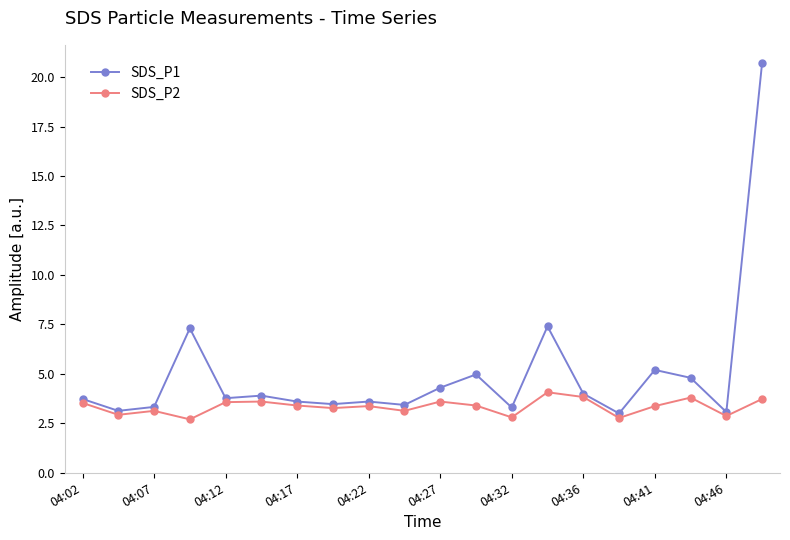

Rank the series by their maximum value, from lowest to highest.

SDS_P2, SDS_P1